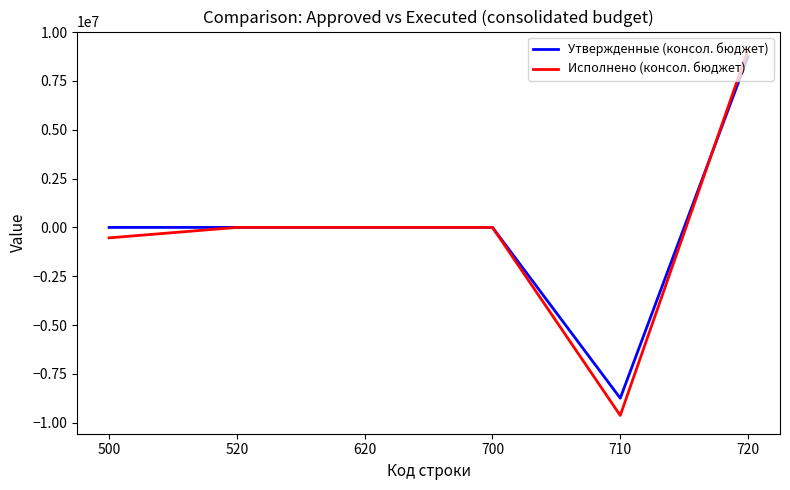

Which series changed the most between 520 and 720?

Исполнено (консол. бюджет)